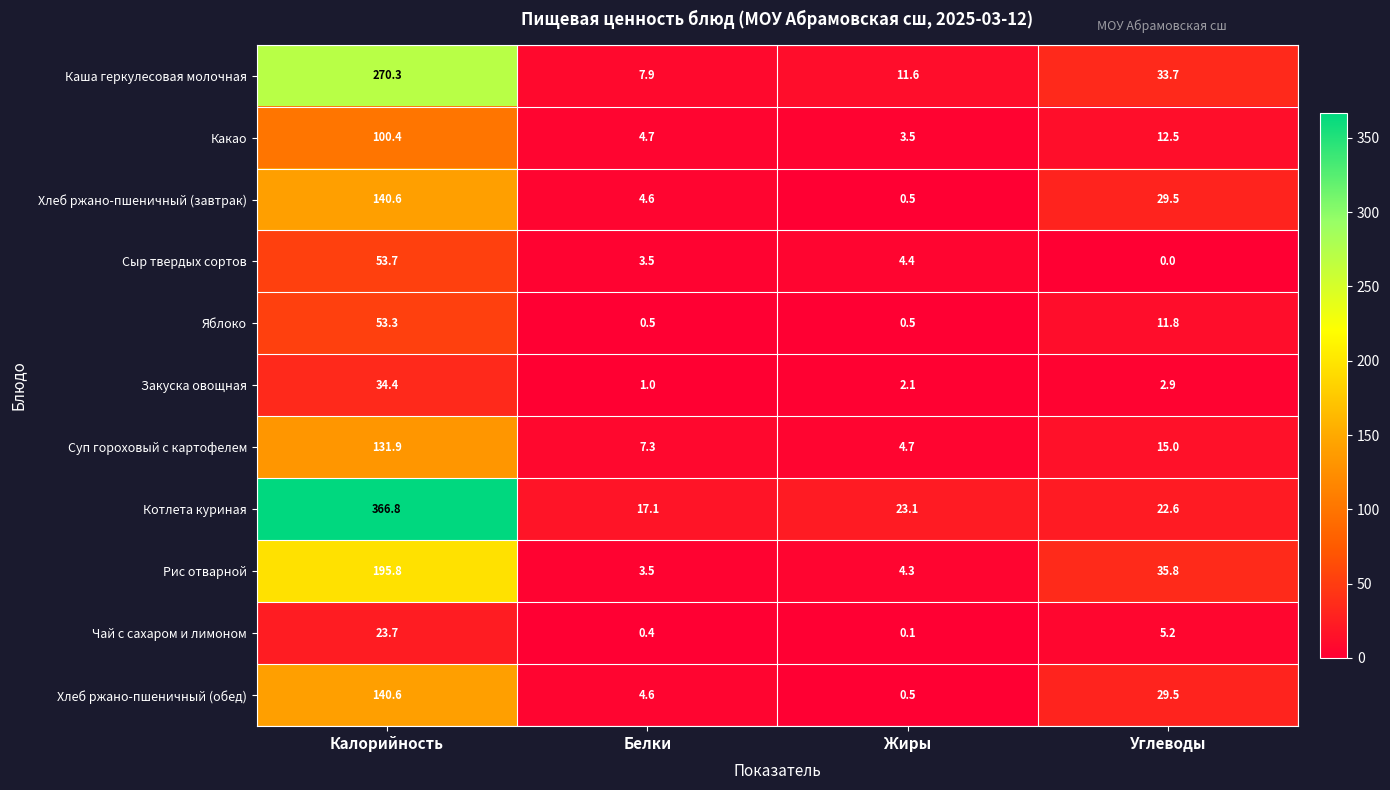

At which category is the sum across all series the highest?

Калорийность